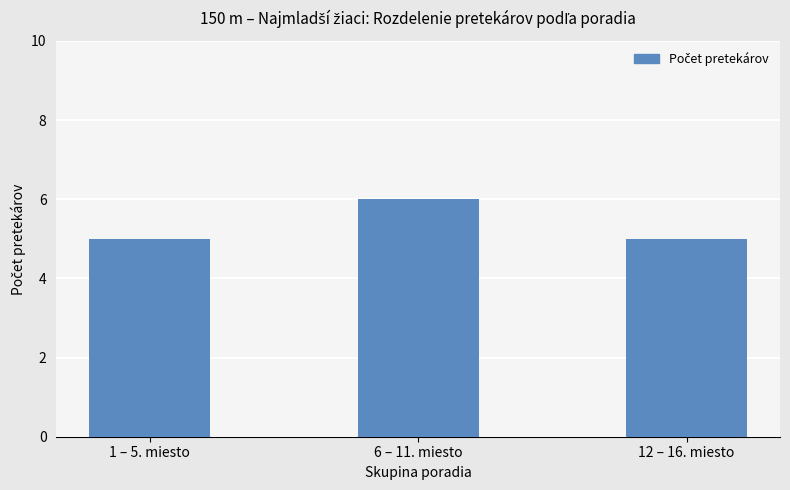

The value at 6 – 11. miesto is 2. True or false?

False